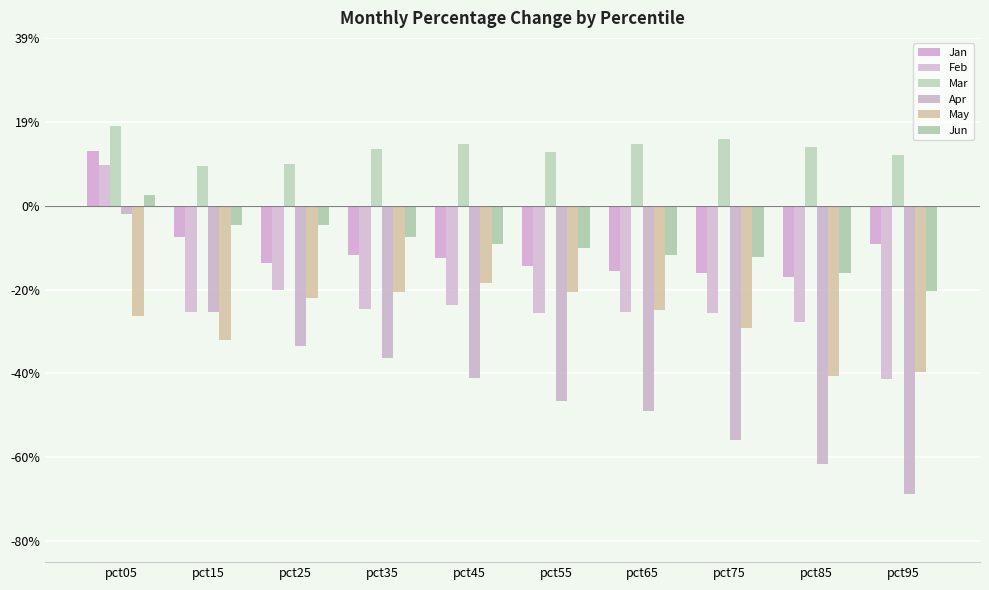

Are the bars grouped side by side (vs. stacked)?

Yes